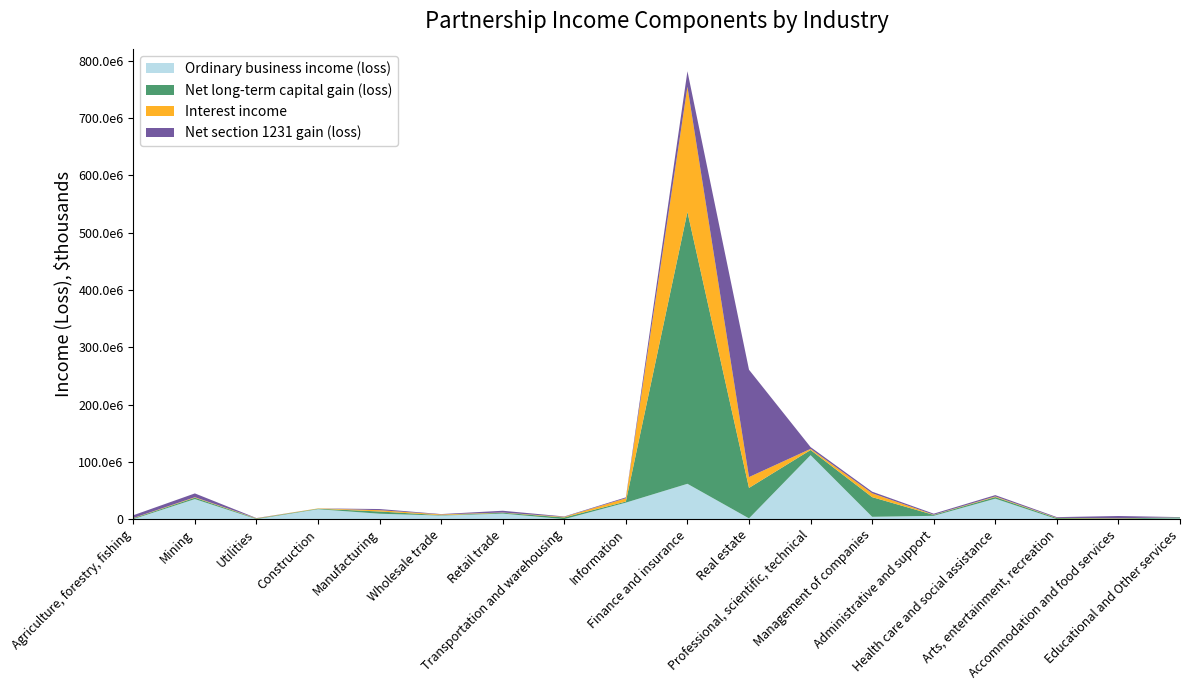

Reading left to right, extract all data points from this chart.

Ordinary business income (loss): -3929843	34979391	-17810130	17310320	9439028	6196788	9649821	-4354242	28824778	61667910	1313513	111676256	4070418	5745625	35724197	-2450012	-6703872	1288802
Net long-term capital gain (loss): 1399276	2468941	987563	864888	3916922	717326	1513637	2945412	1886540	474622755	53167196	9001902	34340479	1640606	2820067	1751182	1063312	1864335
Interest income: 483227	832817	500136	564162	2226783	1283675	382904	1020537	5765925	218455198	18935183	1953149	6741185	365409	1059475	500776	474751	82736
Net section 1231 gain (loss): 4904950	6618412	416833	-3831261	2044717	642987	3084689	698957	1525345	27054551	187343292	3108931	2773408	1785483	2330392	1273926	3925693	301415